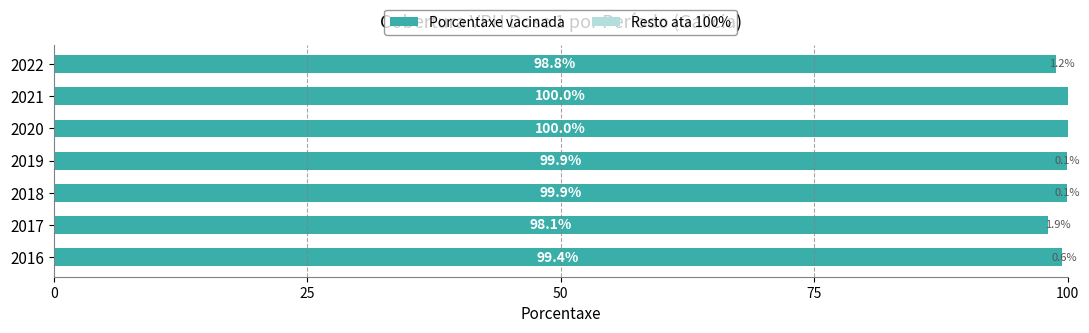

What is the label of the 3rd bar from the right?

100